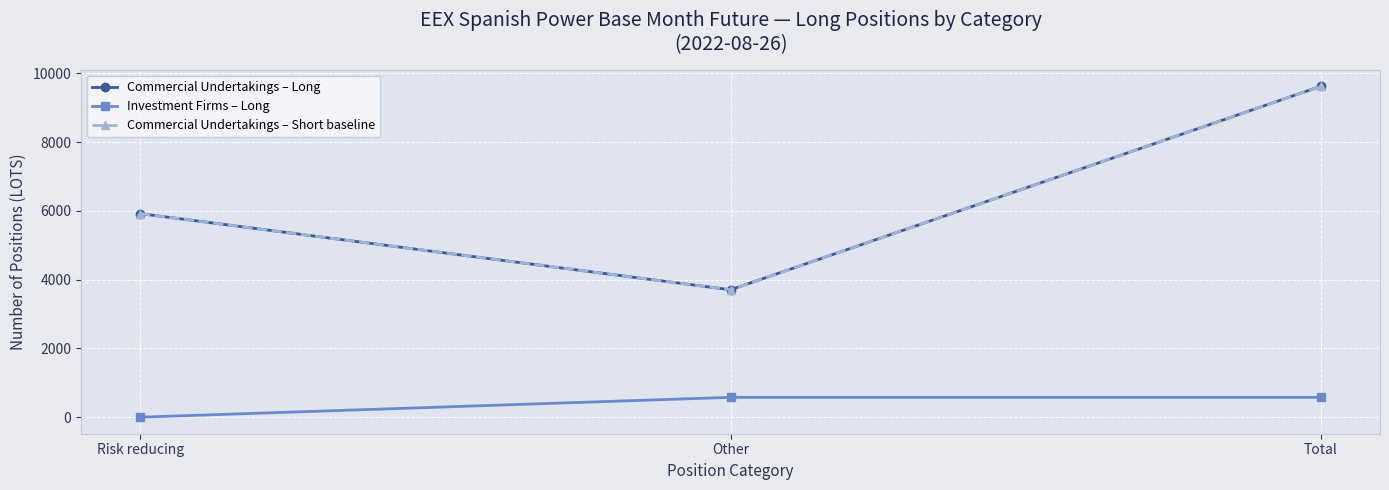

Is this an area chart (filled region under the line)?

No